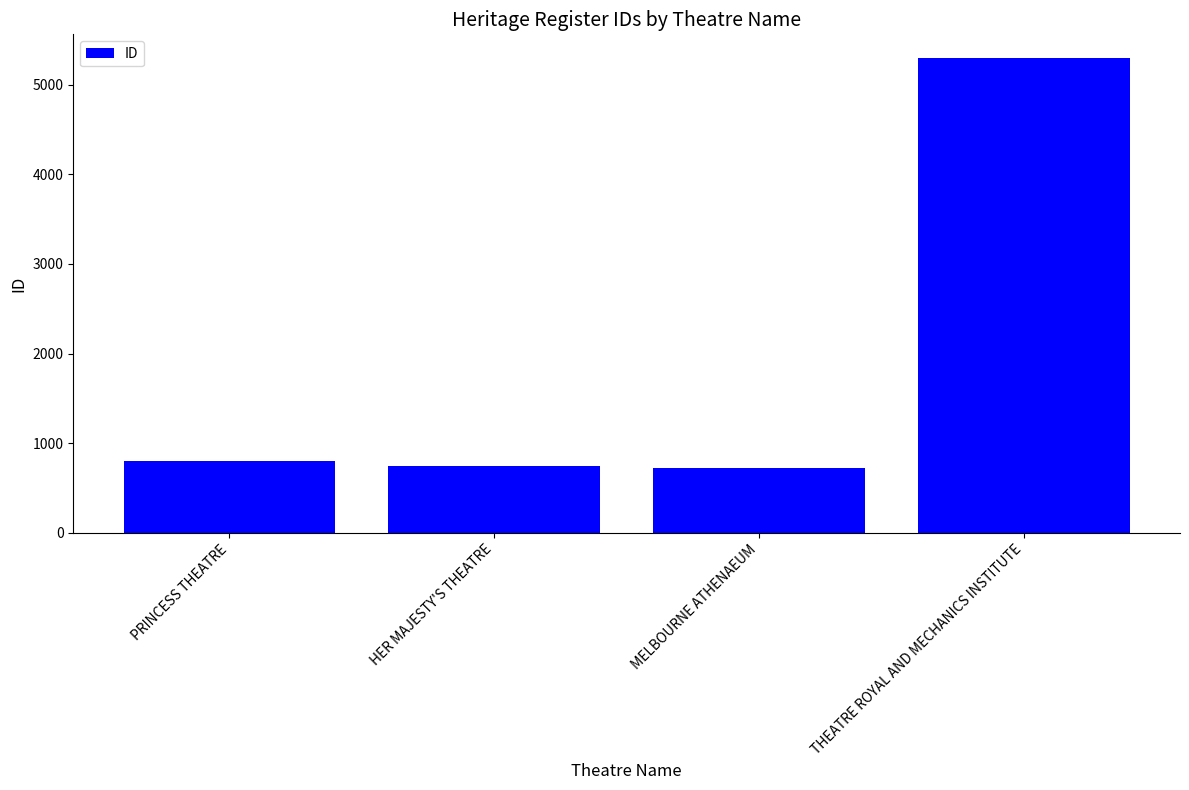

What is the smallest value displayed?

726